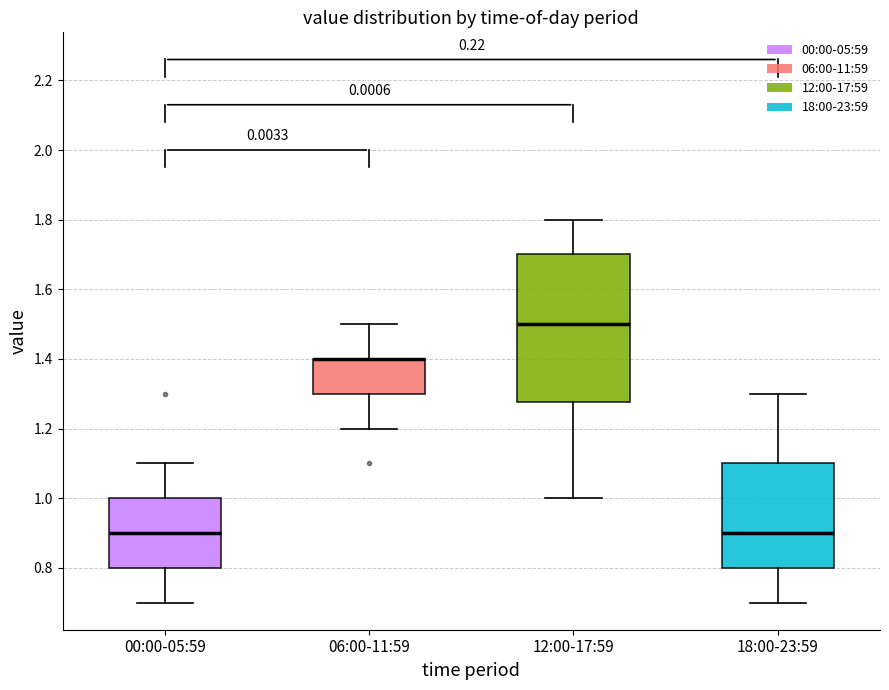

Reading left to right, read every box against the y-axis: the position of its median line, the range the box covers, and the ends of its whiskers. The values are not printed on the chart, so give them approximately, as read against the axis.

00:00-05:59: median 0.90, box 0.80 to 1.00, whiskers 0.70 to 1.10
06:00-11:59: median 1.40 (drawn on the box's upper edge), box 1.30 to 1.40, whiskers 1.20 to 1.50
12:00-17:59: median 1.50, box 1.28 to 1.70, whiskers 1.00 to 1.80
18:00-23:59: median 0.90, box 0.80 to 1.10, whiskers 0.70 to 1.30